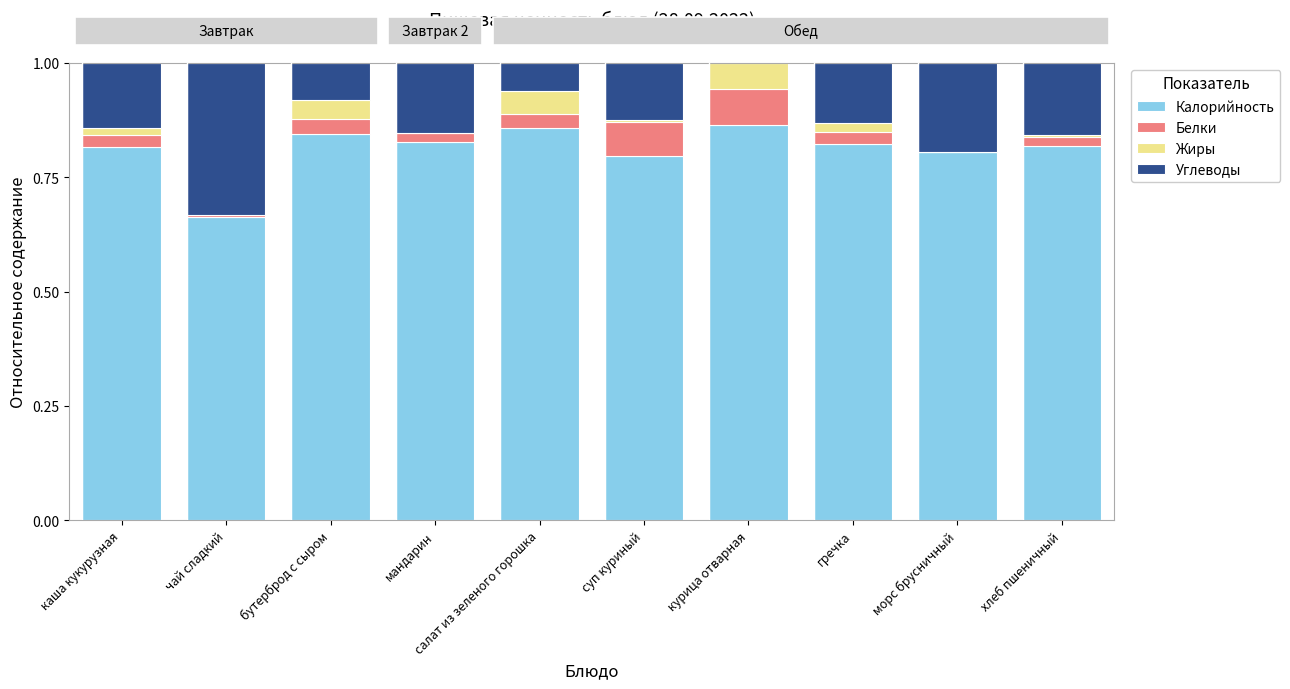

Is it true that Калорийность equals 0.8 at морс брусничный?

True